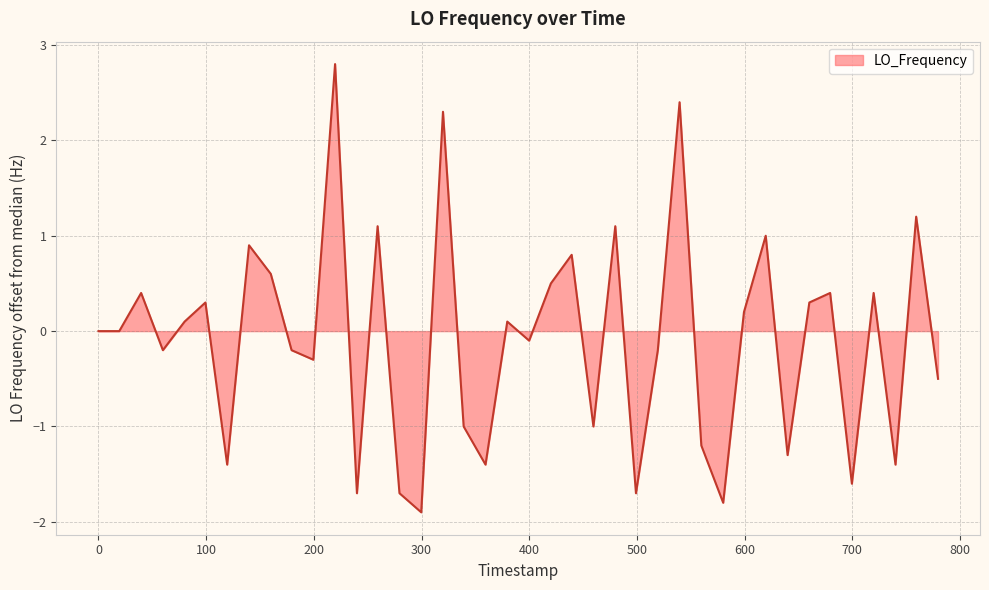

How many lines are shown in the chart?

1